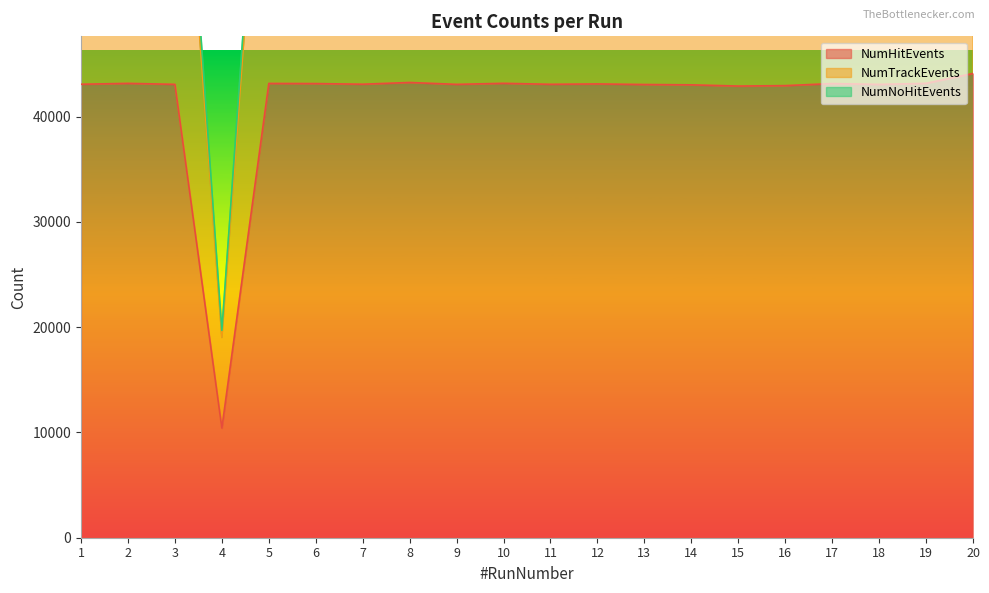

What value does the NumTrackEvents series have at 8?

79583